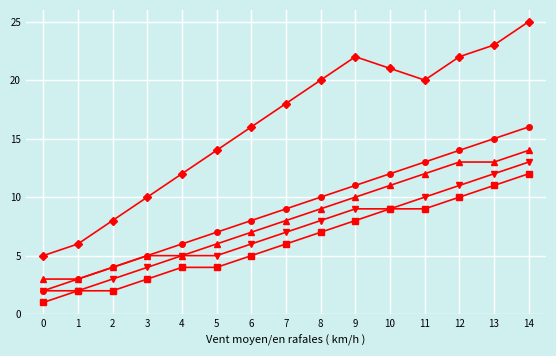

What is the spread (max minus min) of values at 0?

4